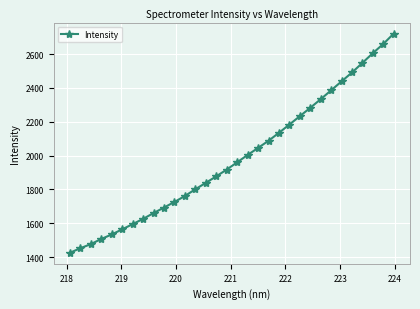

True or false: the data has more than 2 interior local peaks.

False